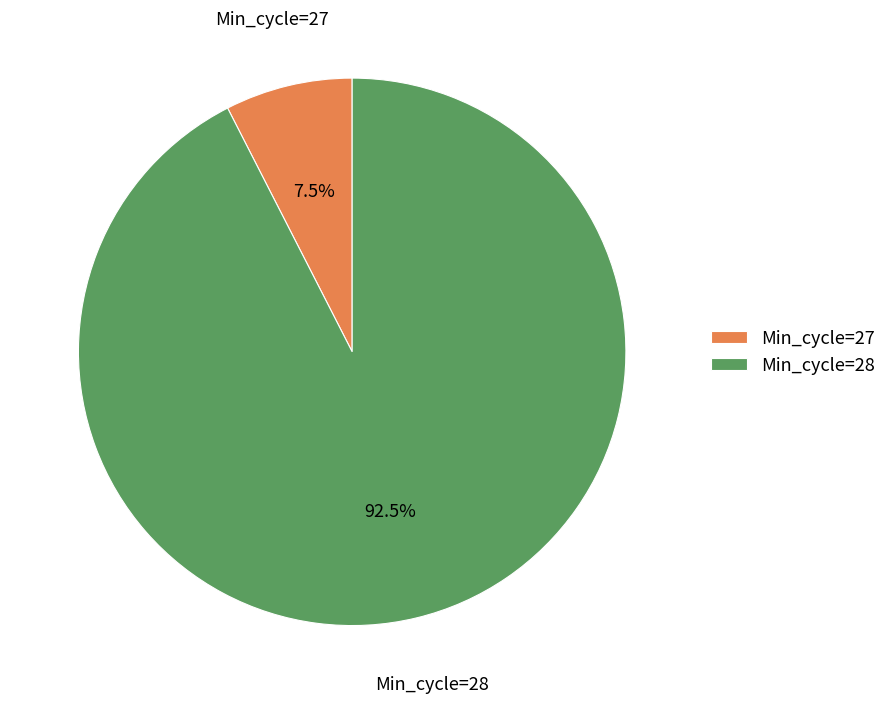

Which has a higher value, Min_cycle=28 or Min_cycle=27?

Min_cycle=28